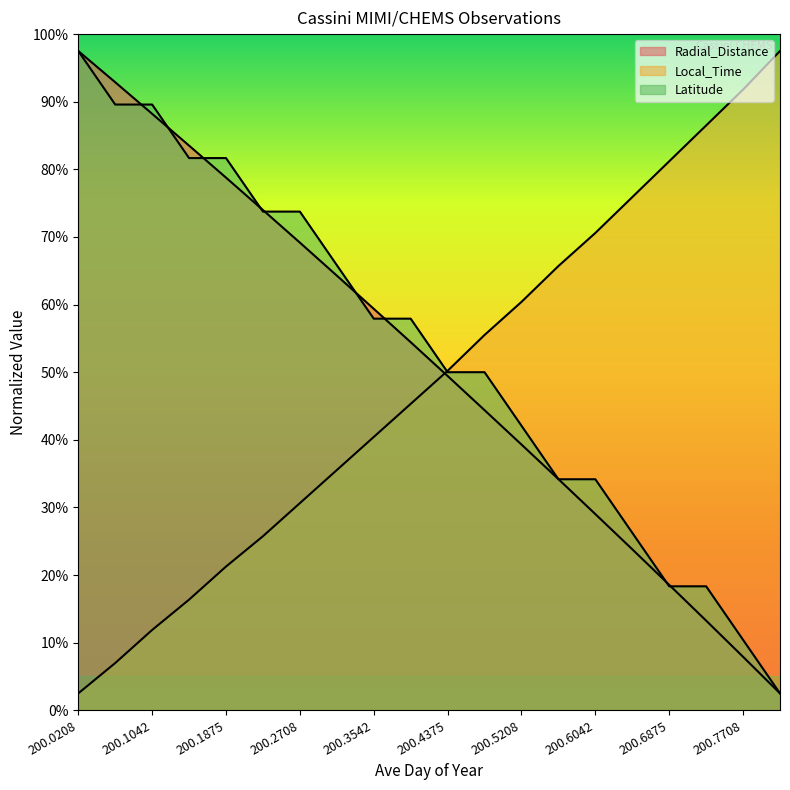

Which series ends up on top after the final intersection of Radial_Distance and Local_Time?

Local_Time